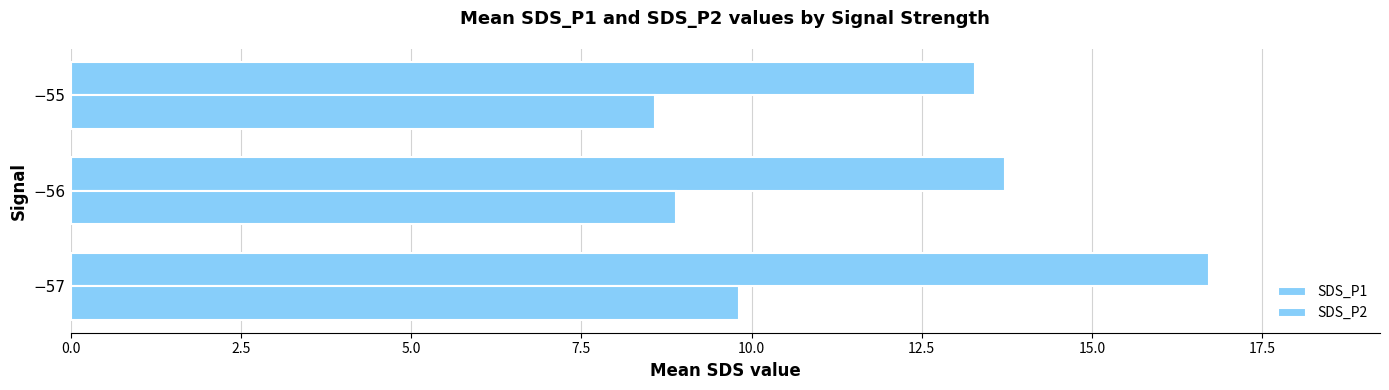

Rank the series by their average value, from highest to lowest.

SDS_P1, SDS_P2